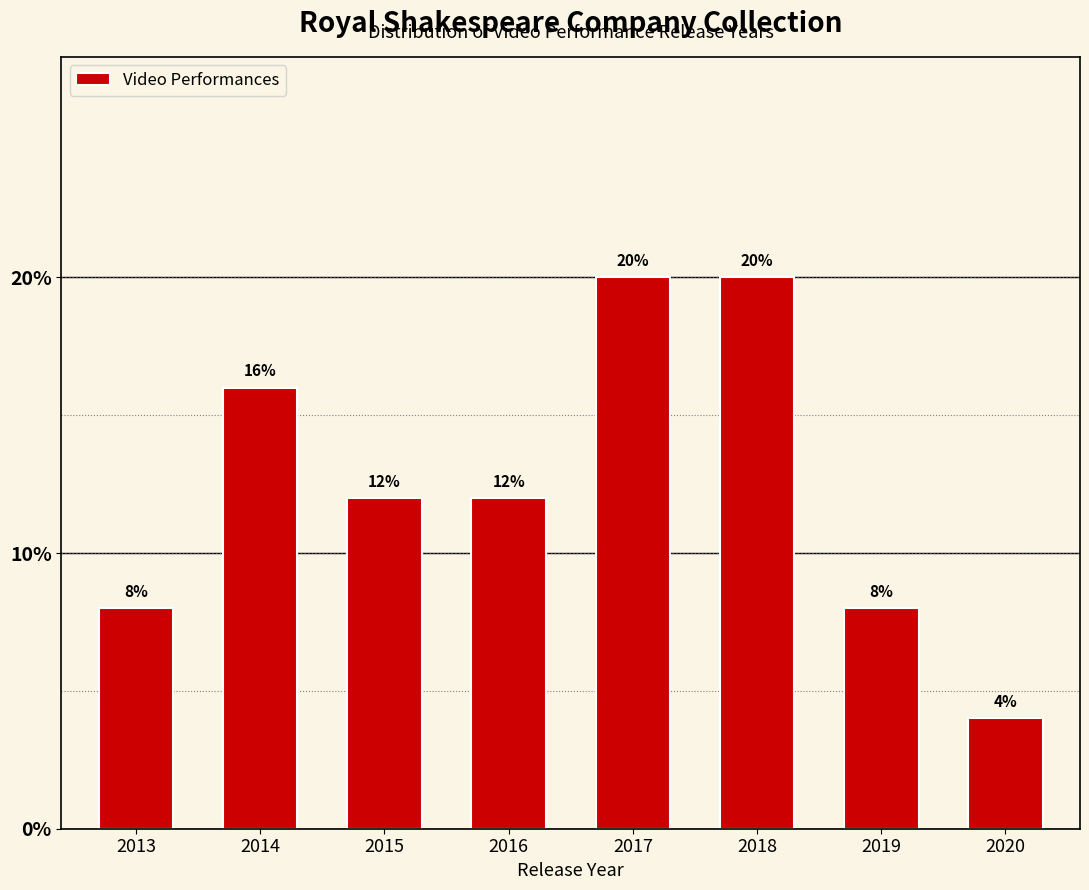

Reading right to left, extract all data points from this chart.

2020=4	2019=8	2018=20	2017=20	2016=12	2015=12	2014=16	2013=8